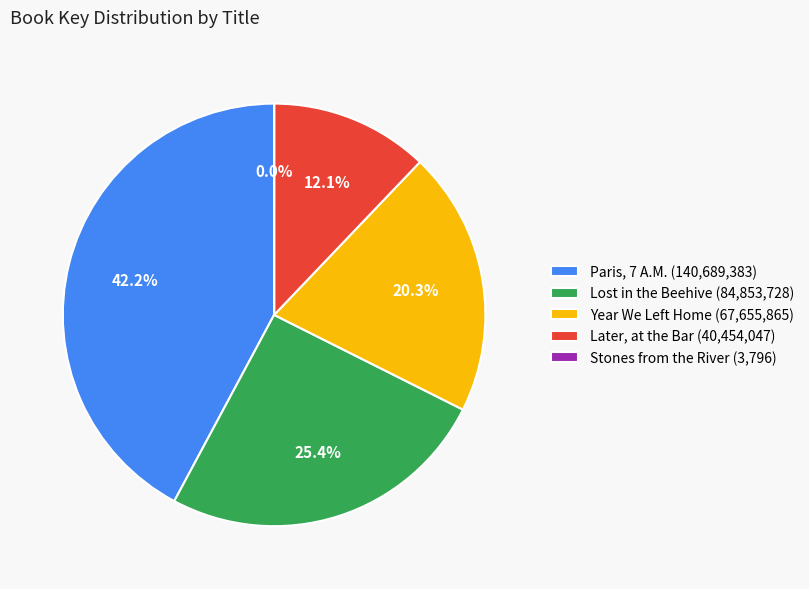

Is there a majority slice in this chart?

No